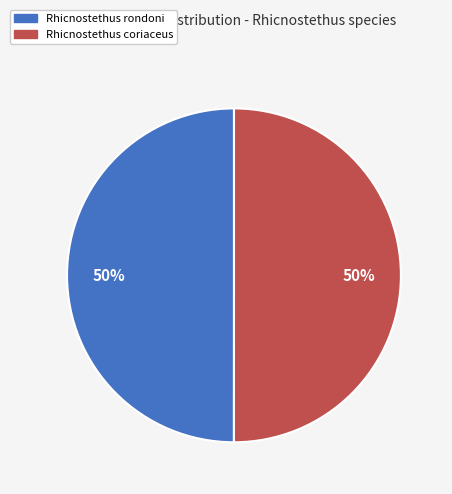

To the nearest percent, what portion does Rhicnostethus coriaceus represent?

50%